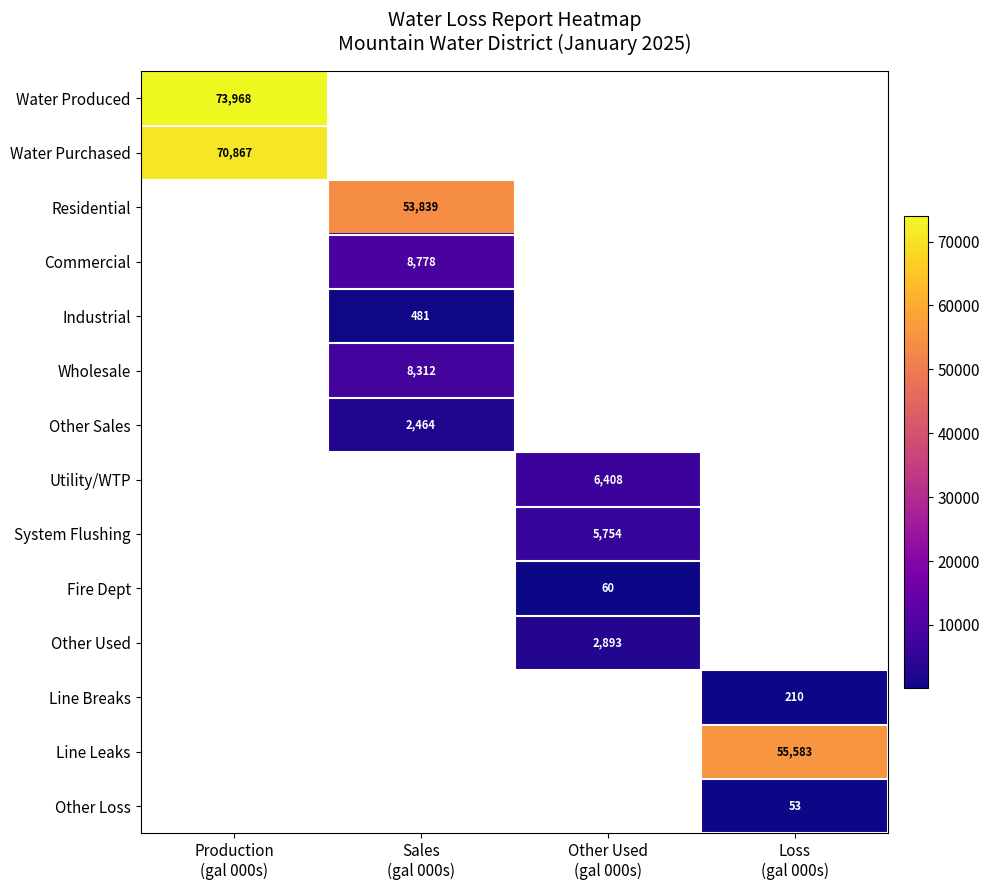

What is the minimum value shown in the chart?

53.0